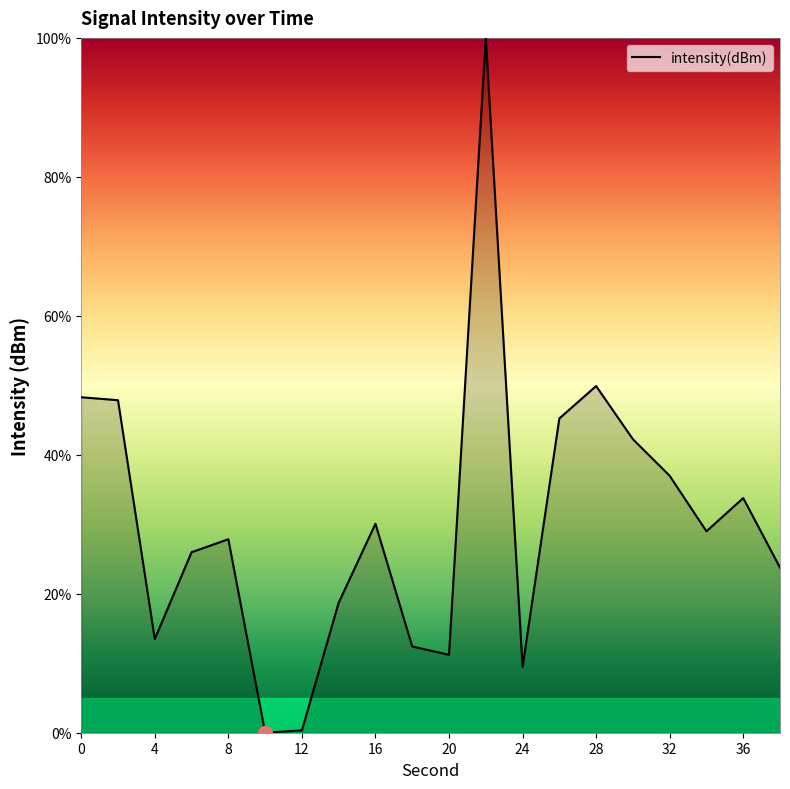

Does the chart have visible grid lines?

No